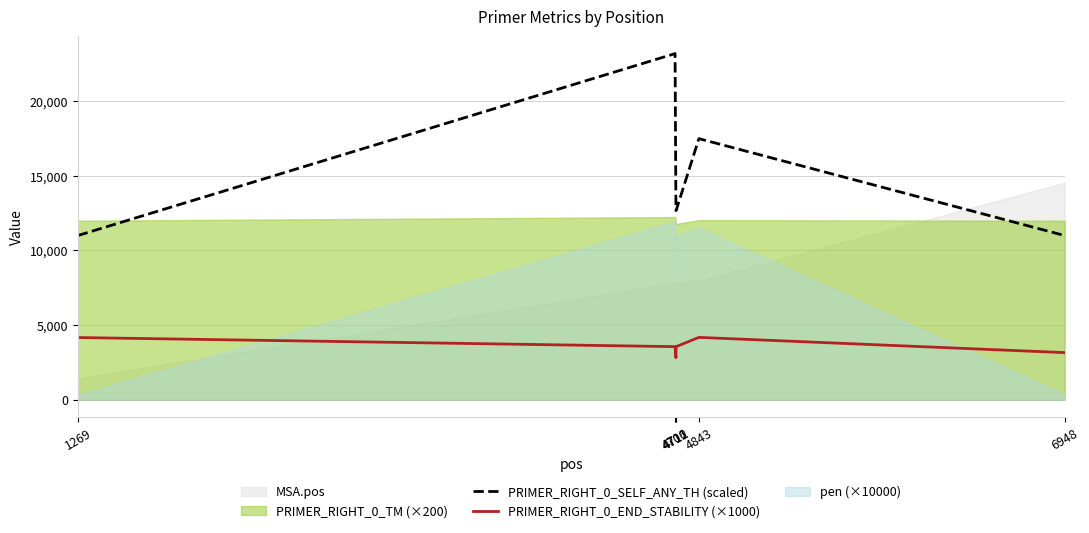

True or false: PRIMER_RIGHT_0_SELF_ANY_TH (scaled) and PRIMER_RIGHT_0_END_STABILITY (×1000) intersect in this chart.

False